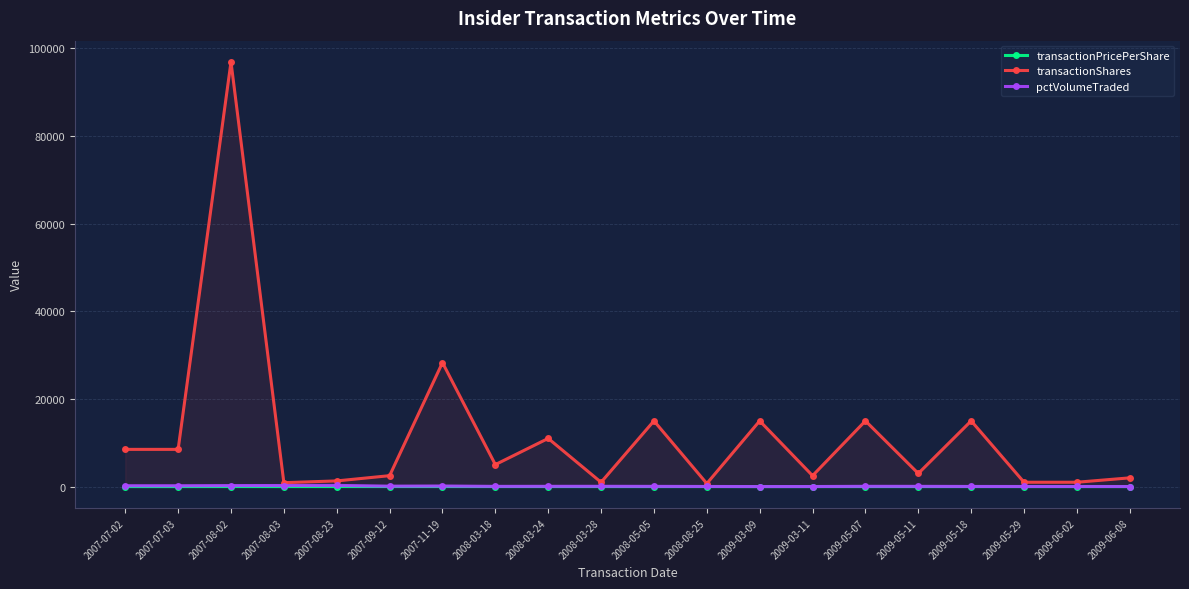

What is the spread (max minus min) of values at 2007-11-19?

28289.9